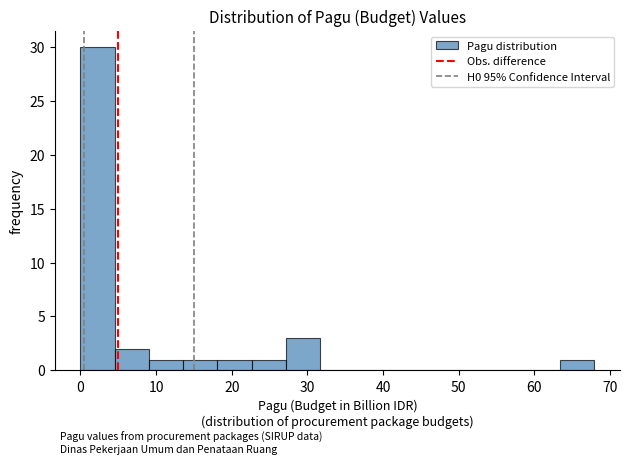

Over which range of the x-axis is the bar tallest?

0 to 5